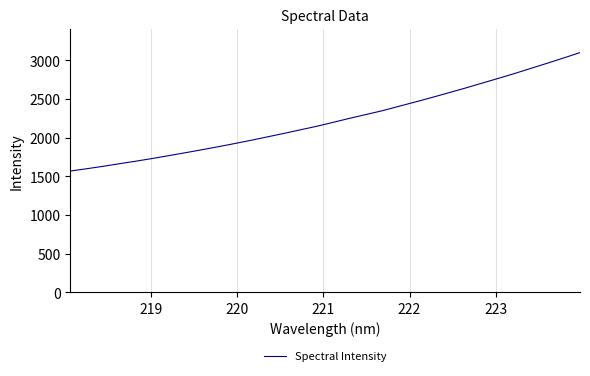

What is the difference between the maximum and minimum values?

1531.9